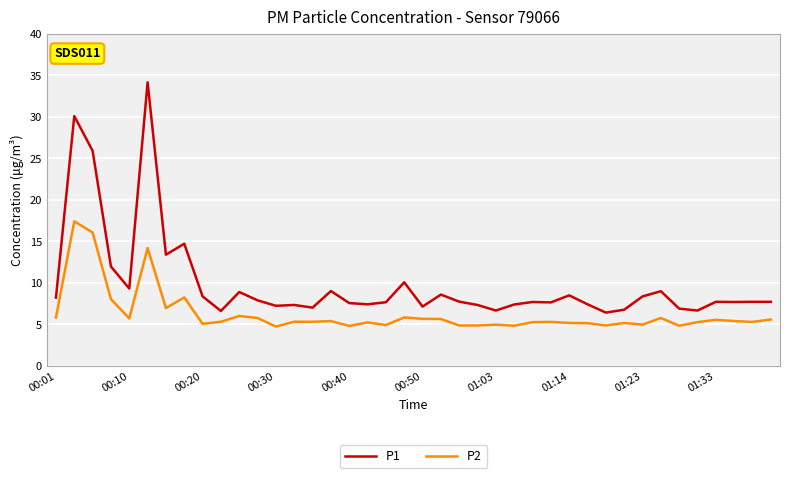

Rank the series by their average value, from lowest to highest.

P2, P1